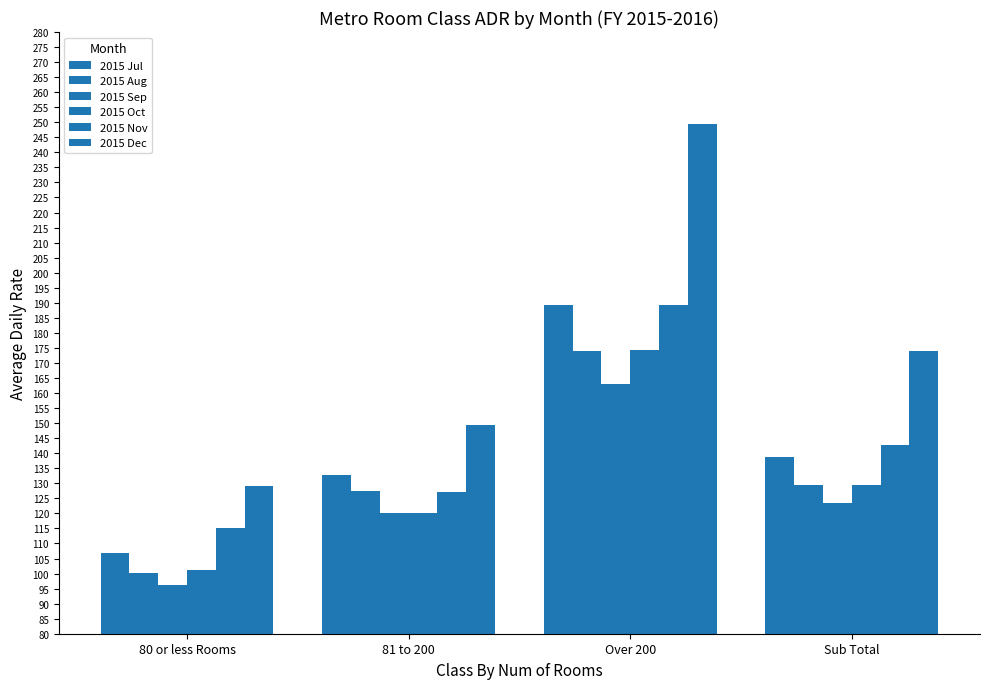

How many series are shown in this chart?

6